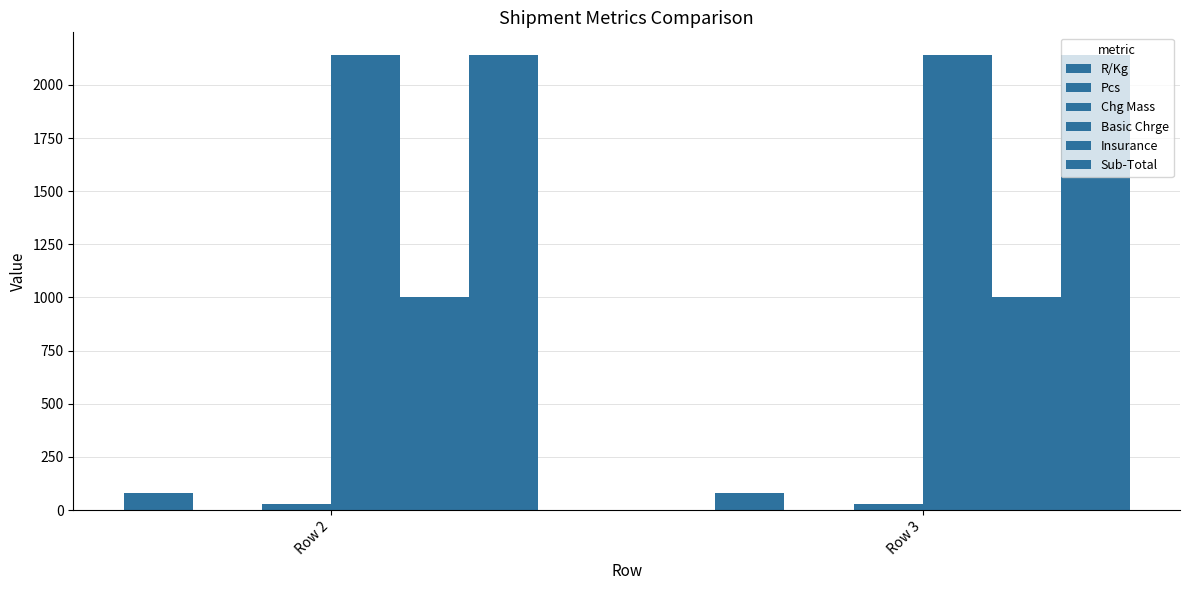

At which label is Insurance closest to 1004?

Row 2